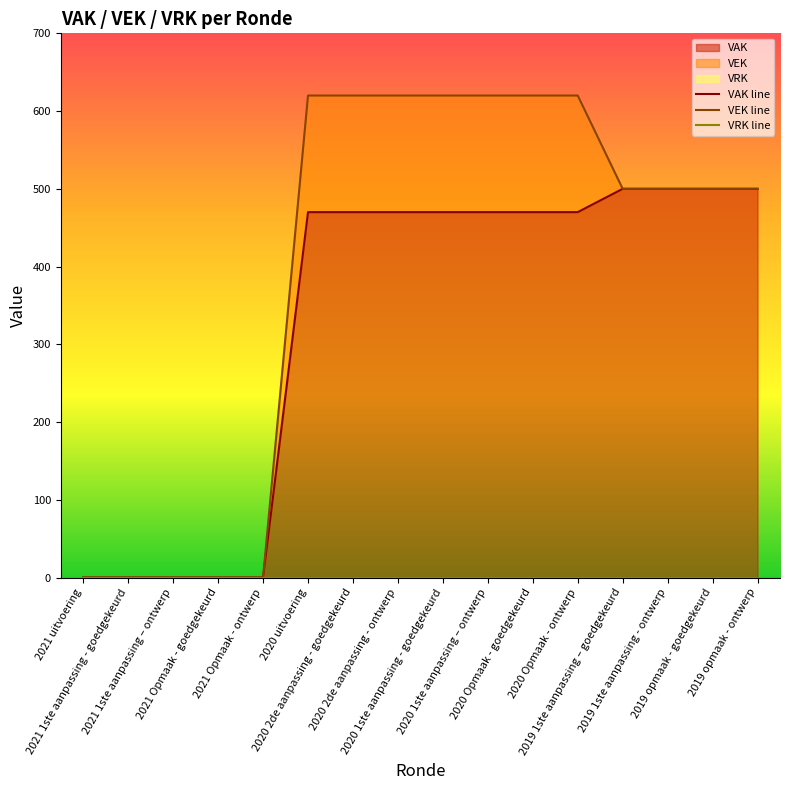

True or false: VEK line and VAK line intersect in this chart.

False